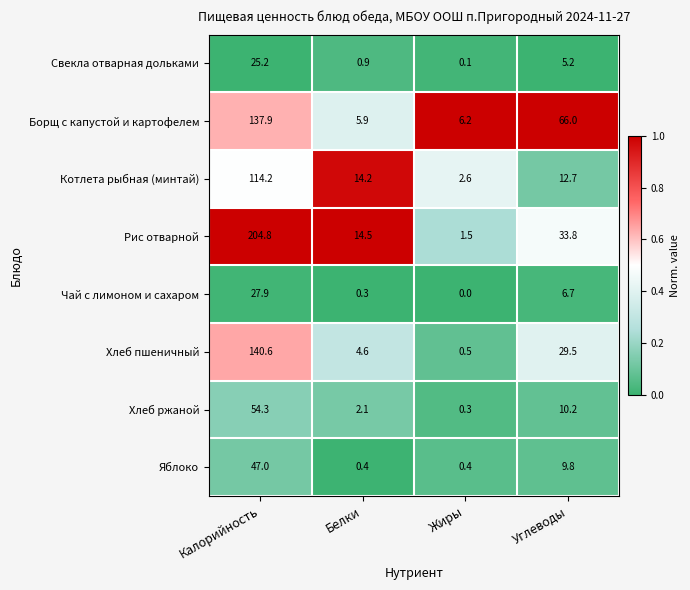

What is the maximum value shown in the chart?

204.8